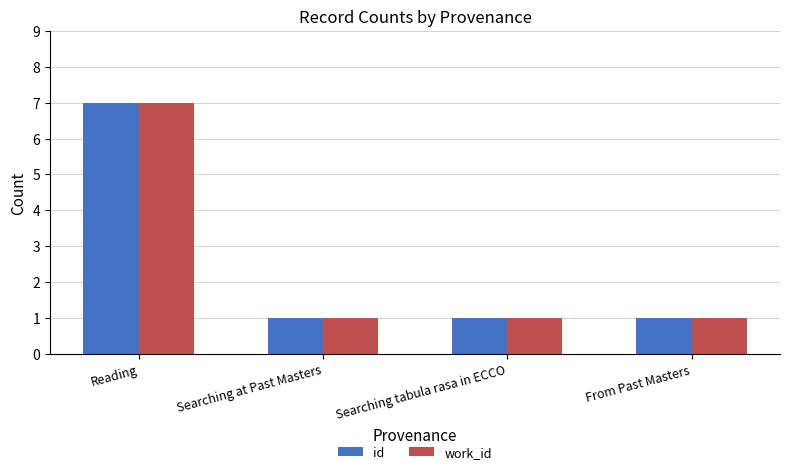

Which label corresponds to the largest value in the chart?

Reading